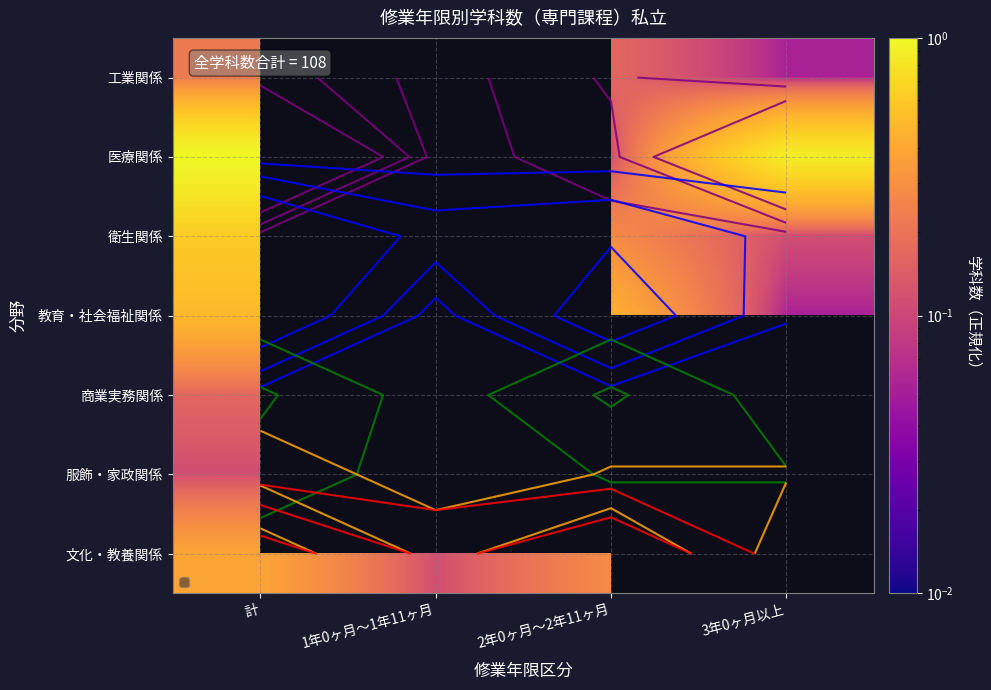

What is the difference between the 医療関係 values at 2年0ヶ月～2年11ヶ月 and 1年0ヶ月～1年11ヶ月?

0.1